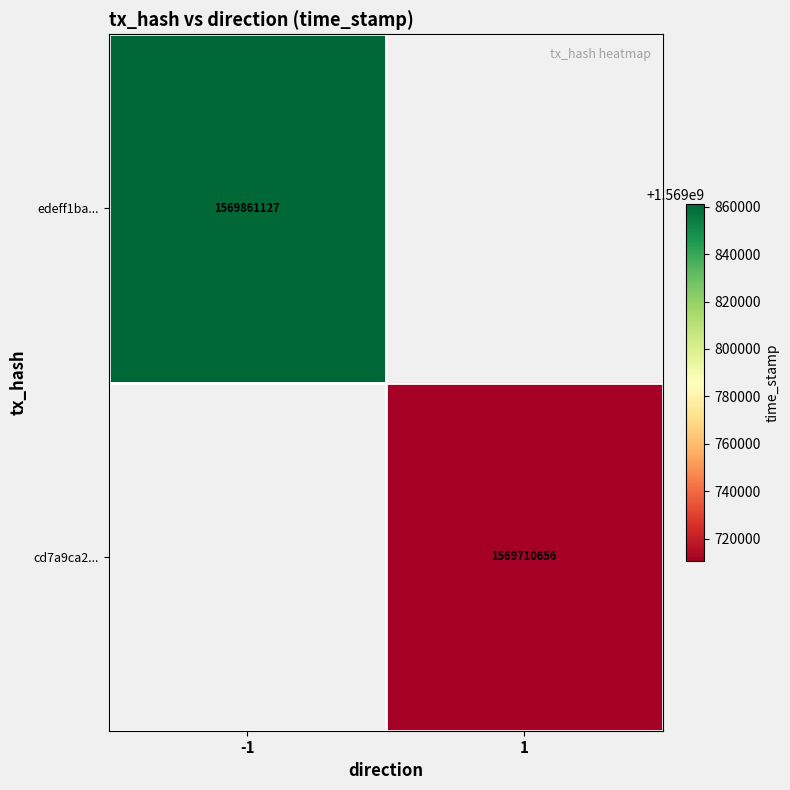

The value of cd7a9ca2... at 1 is 1569710656. True or false?

True